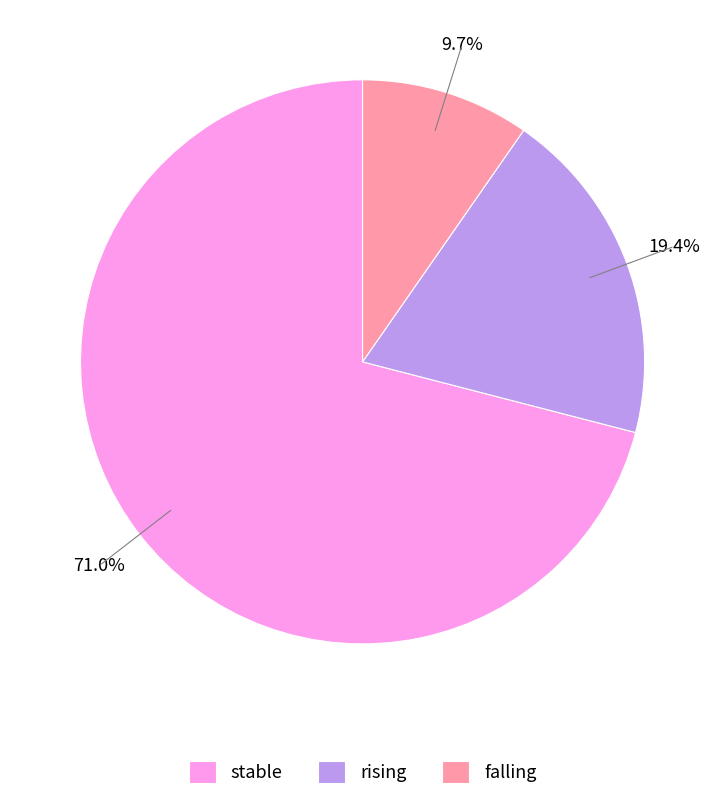

Is there any slice that represents more than half of the pie?

Yes